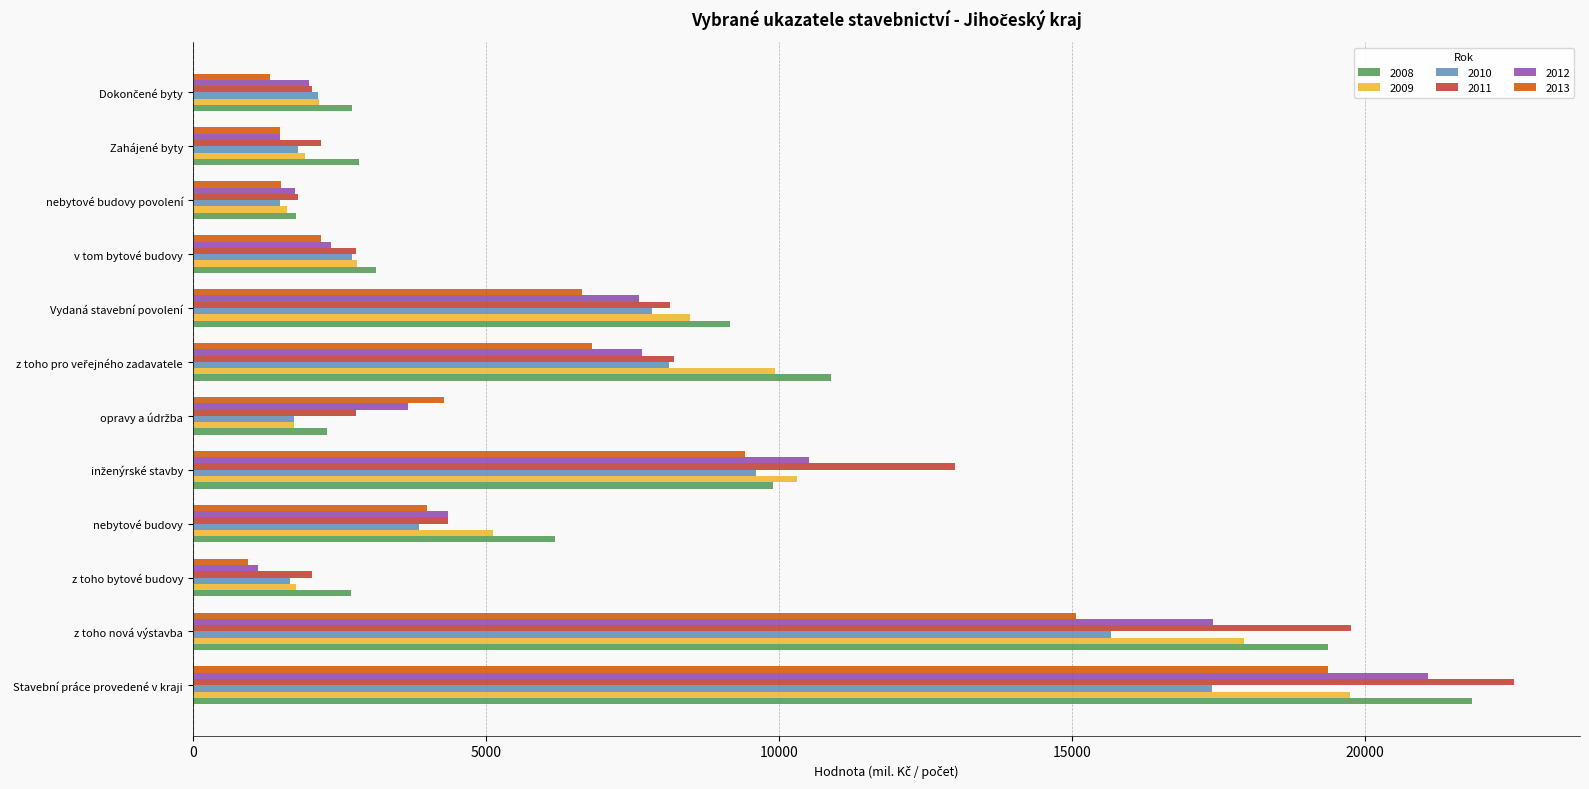

Which series has the widest spread of values?

2011